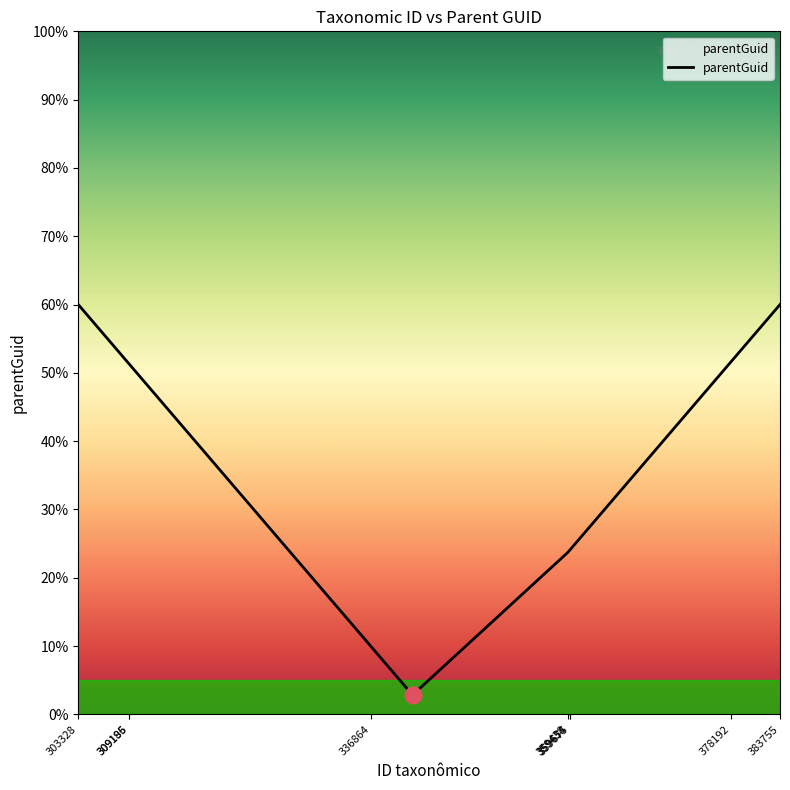

What is the difference between the maximum and minimum values?

57.2